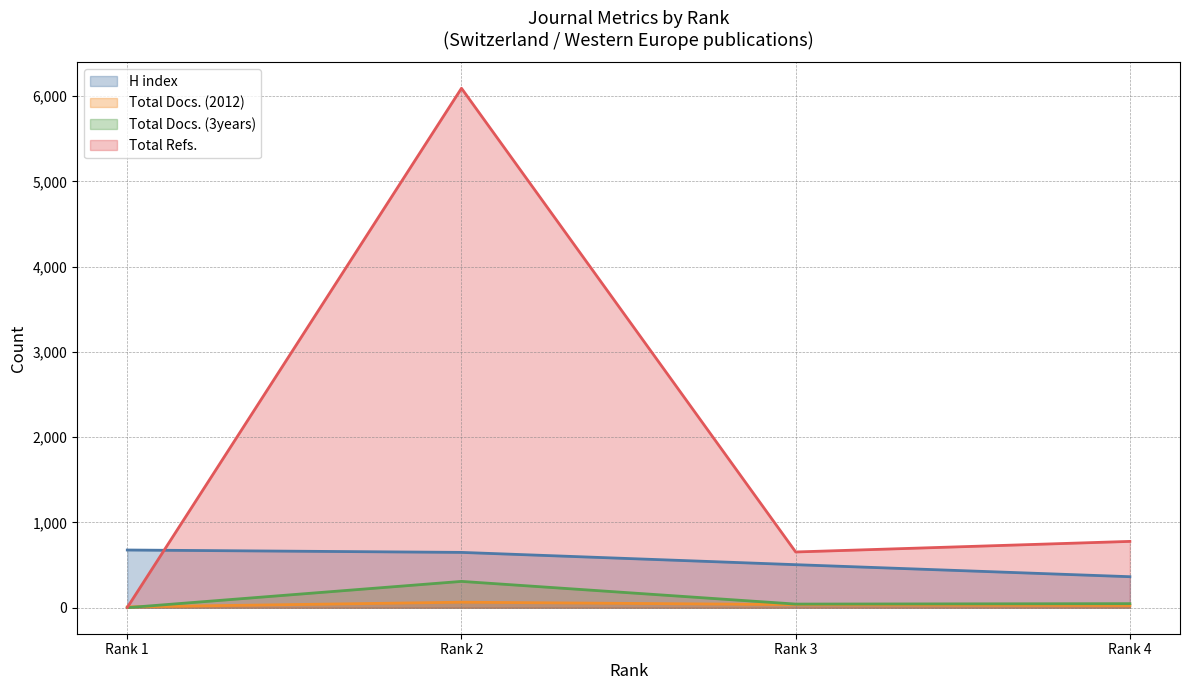

What is the average value of the H index series?

549